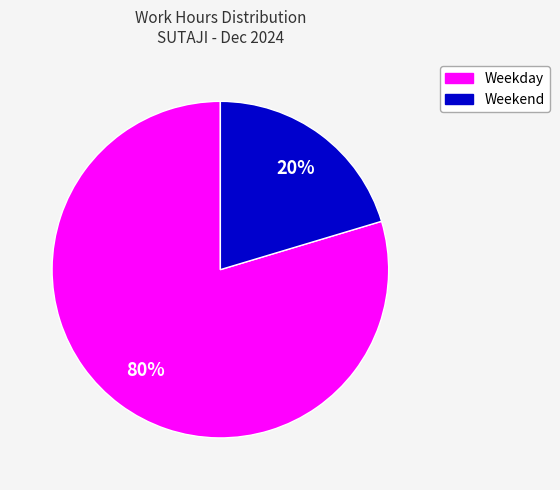

Does any single category account for the majority?

Yes